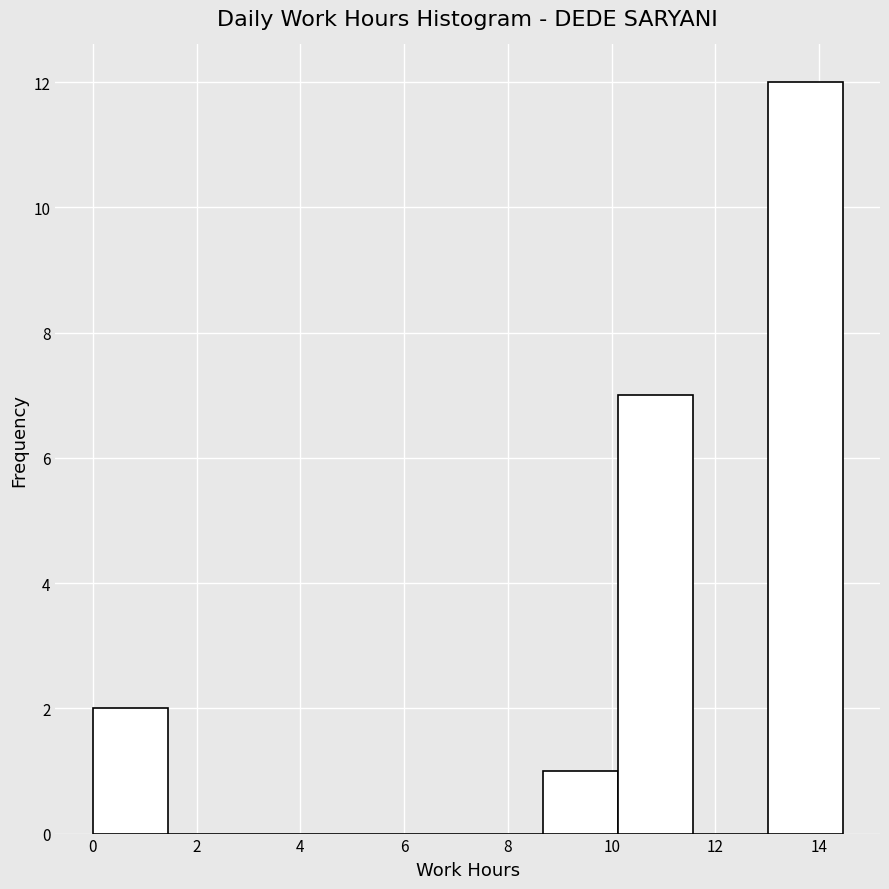

Reading left to right, list every bar in this chart as the range it spans on the x-axis followed by its height. Neither the bar edges nor the heights are printed on the chart, so give them approximately, as read against the axes.

0.0 to 1.4: 2
1.4 to 2.8: 0
2.8 to 4.4: 0
4.4 to 5.8: 0
5.8 to 7.2: 0
7.2 to 8.6: 0
8.6 to 10.2: 1
10.2 to 11.6: 7
11.6 to 13.0: 0
13.0 to 14.4: 12